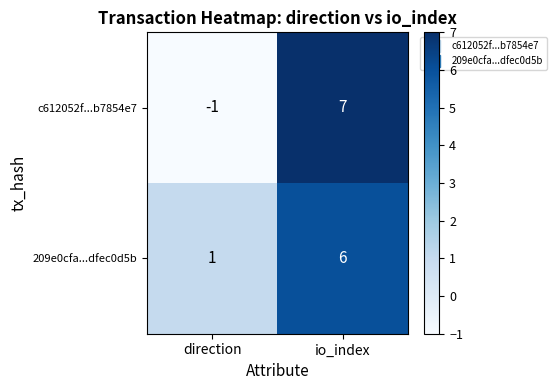

Where is 209e0cfa...dfec0d5b nearest to the value 3?

direction